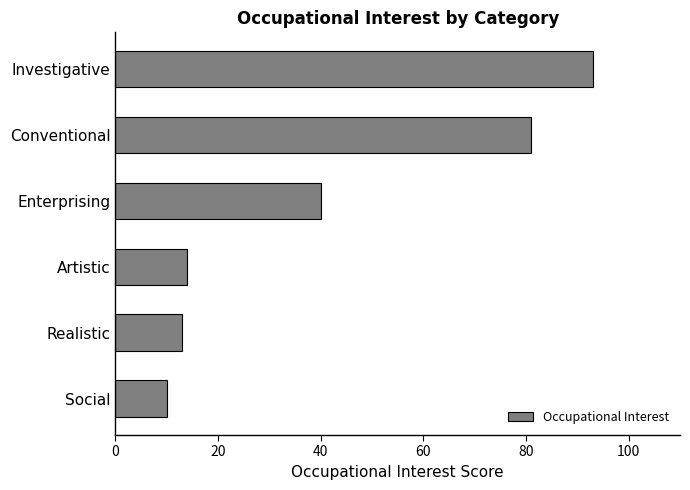

Where is the data nearest to the value 51?

Enterprising